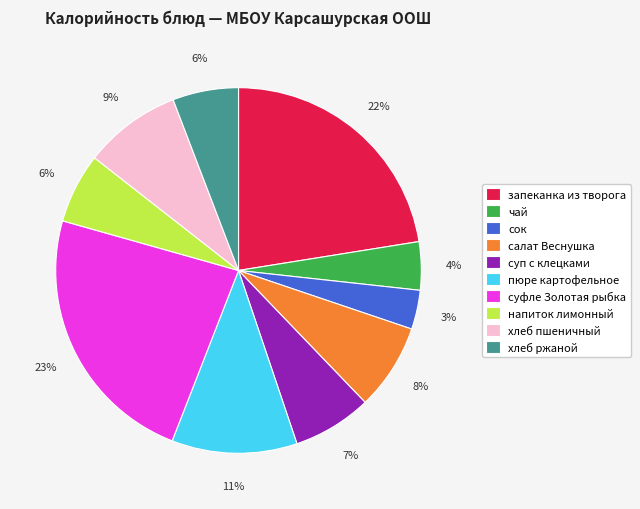

How many segments does this pie chart have?

10